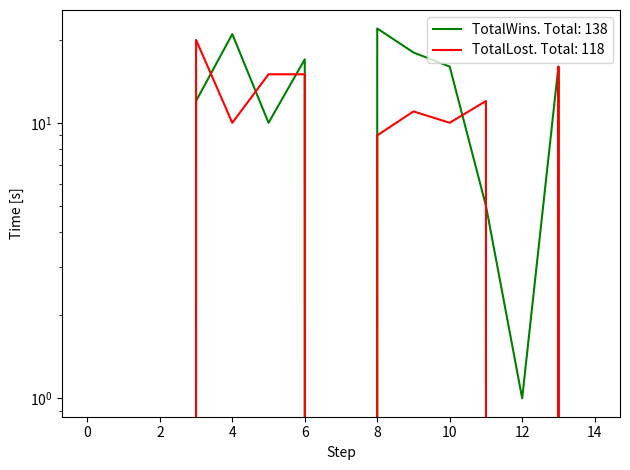

How many interior local valleys does the TotalLost series have?

4